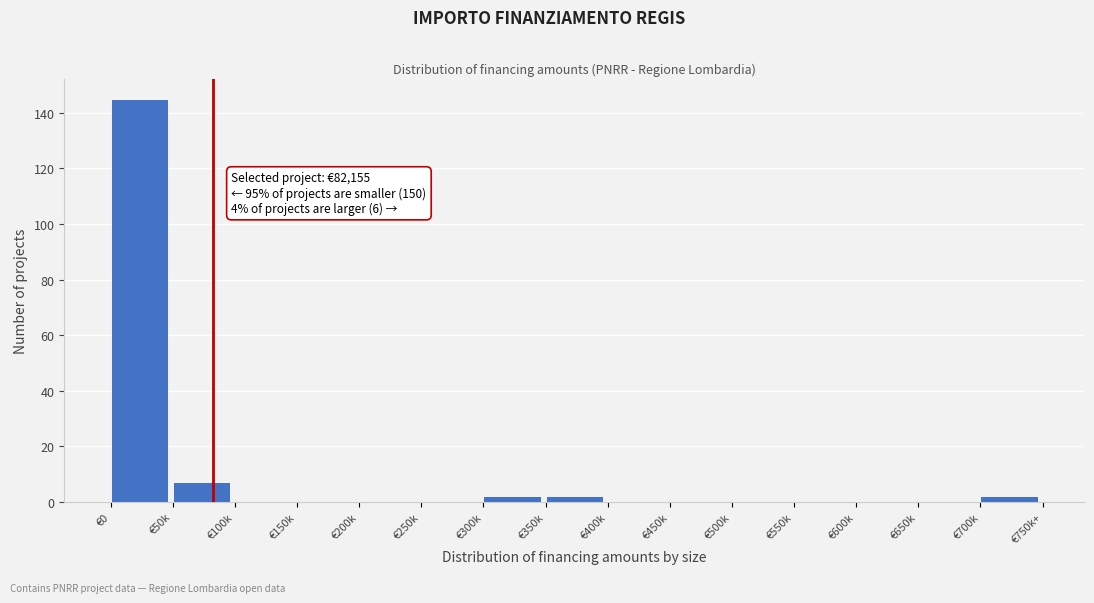

Reading left to right, transcribe all the data shown in this chart.

€0=145	€50k=7	€100k=0	€150k=0	€200k=0	€250k=0	€300k=2	€350k=2	€400k=0	€450k=0	€500k=0	€550k=0	€600k=0	€650k=0	€700k=2